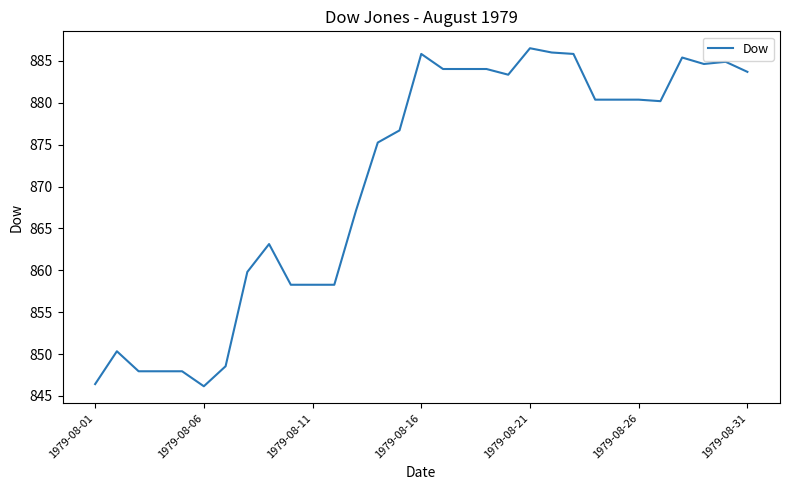

What is the difference between the maximum and minimum values?

40.4